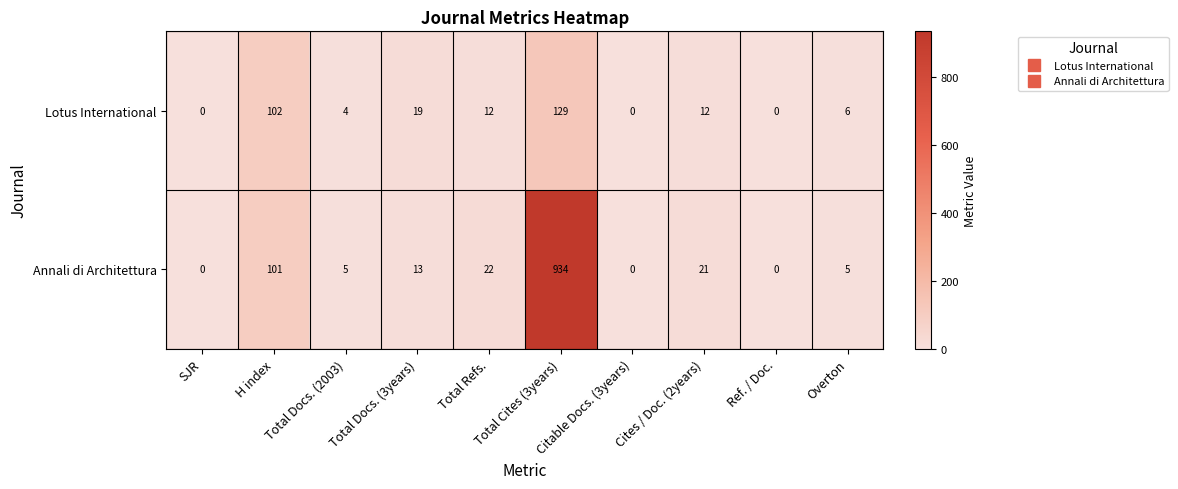

How many series are shown in this chart?

2